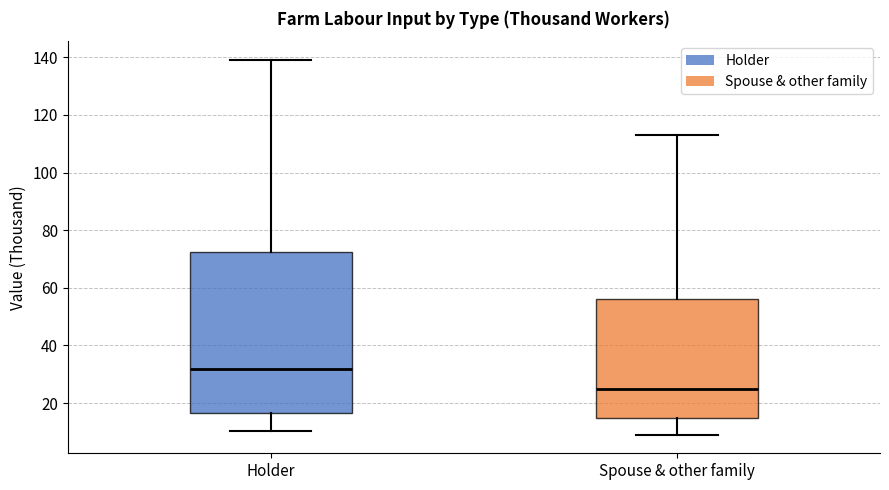

Reading left to right, transcribe this box plot: for each box, give where its median line is, the range the box spans, and where its two whiskers end, as read against the y-axis. The values are not printed on the chart, so give them approximately, as read against the axis.

Holder: median 32, box 16 to 72, whiskers 10 to 140
Spouse & other family: median 24, box 16 to 56, whiskers 10 to 114